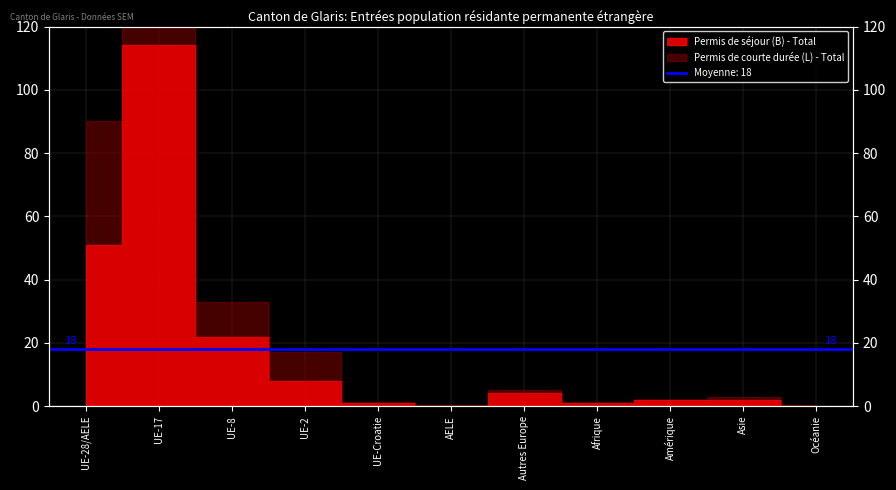

Reading right to left, extract all data points from this chart.

0	2	2	1	4	0	1	8	22	114	51